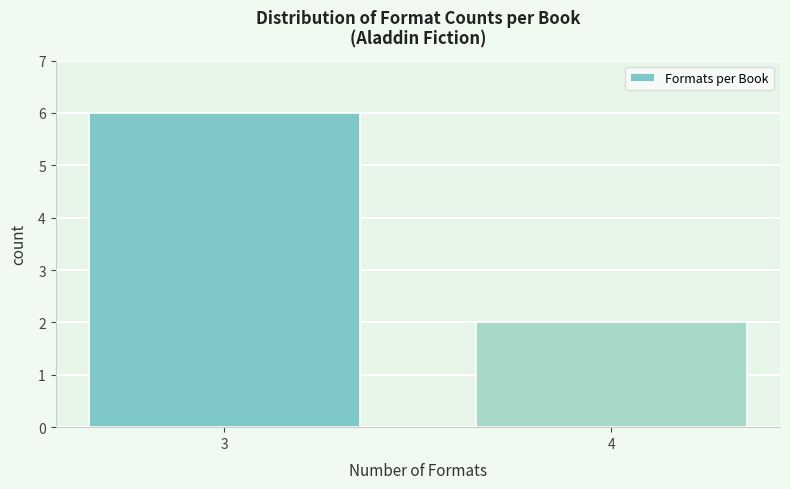

Reading left to right, what are all the values shown in this chart?

3=6	4=2